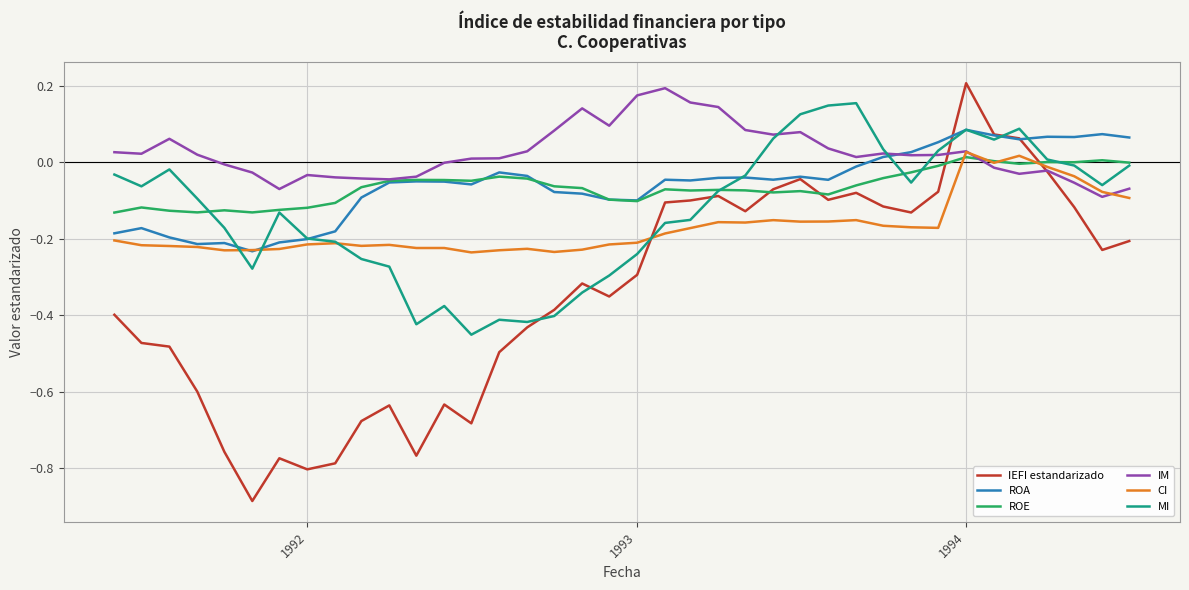

Which series has the largest total across all categories?

IM